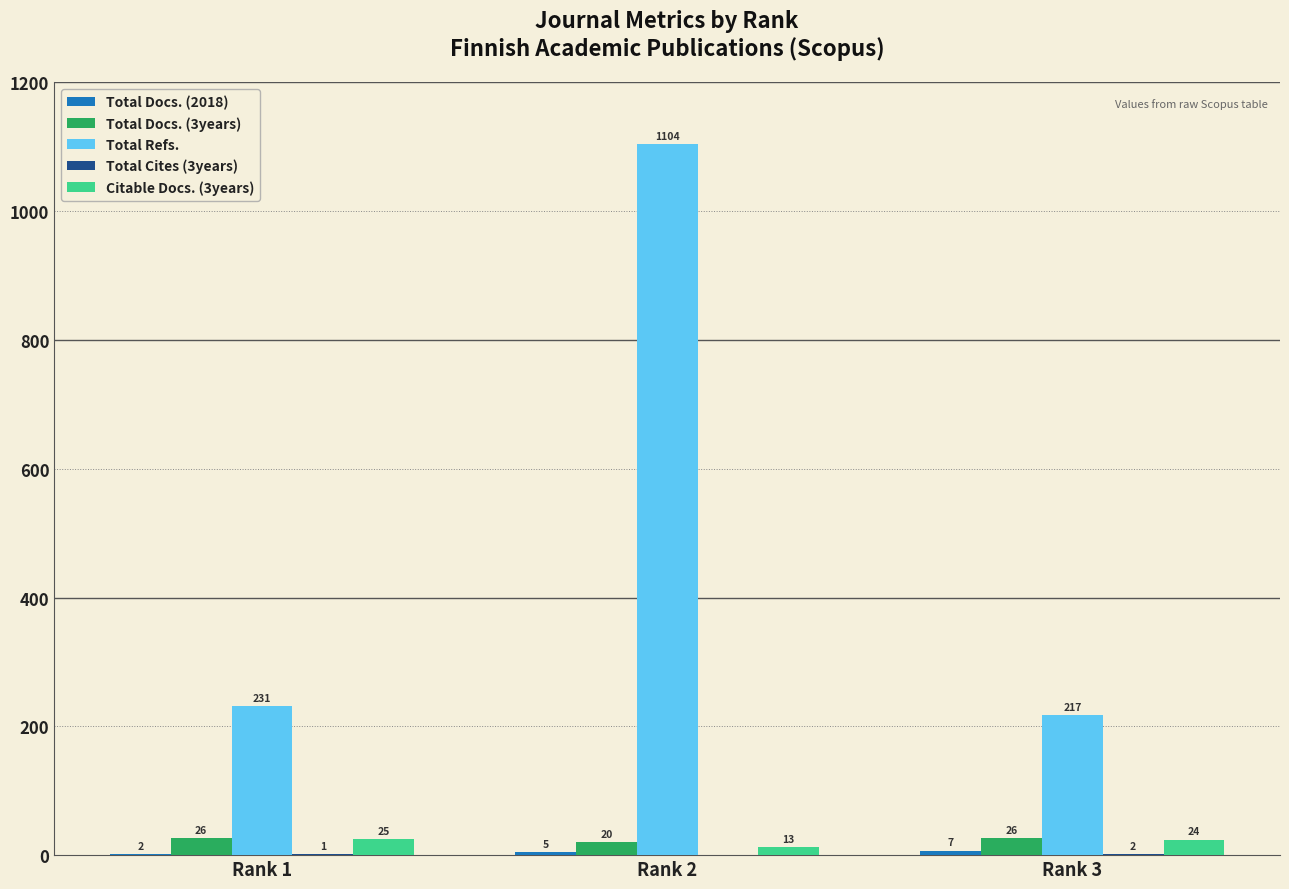

How many groups of bars are there?

3